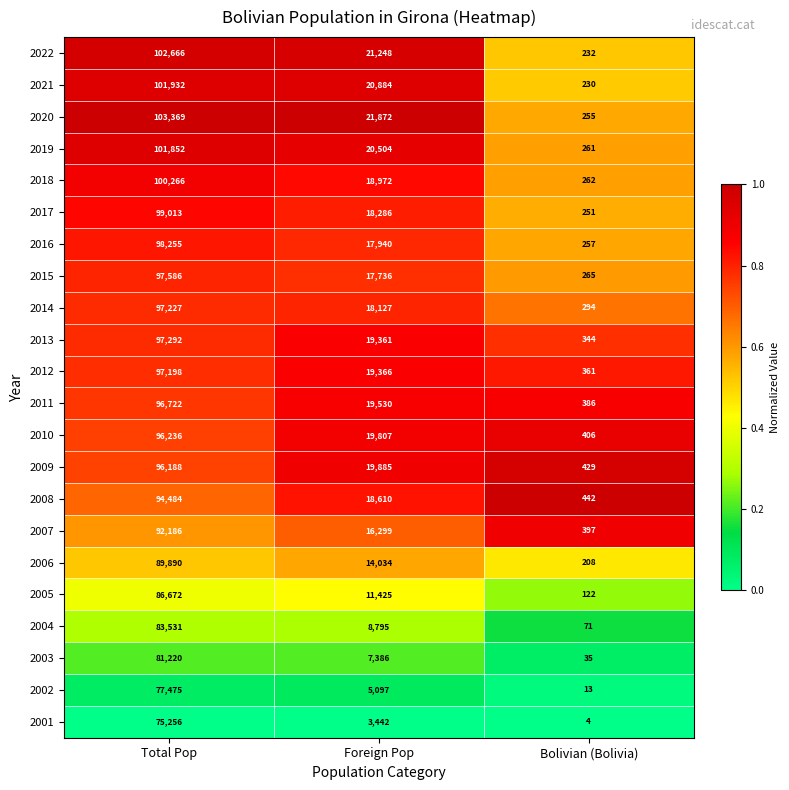

At which category does the chart reach its minimum across all series?

Bolivian (Bolivia)